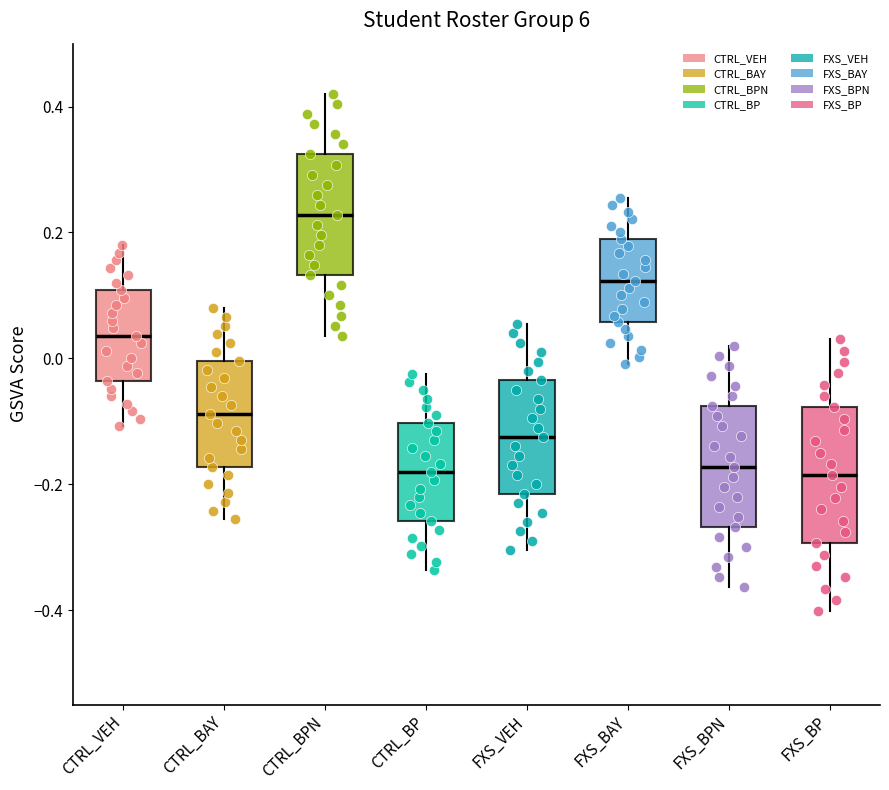

Where is the upper edge of the box for FXS_BAY on the y-axis? The values are not printed on the chart, so give them approximately, as read against the axis.

0.18